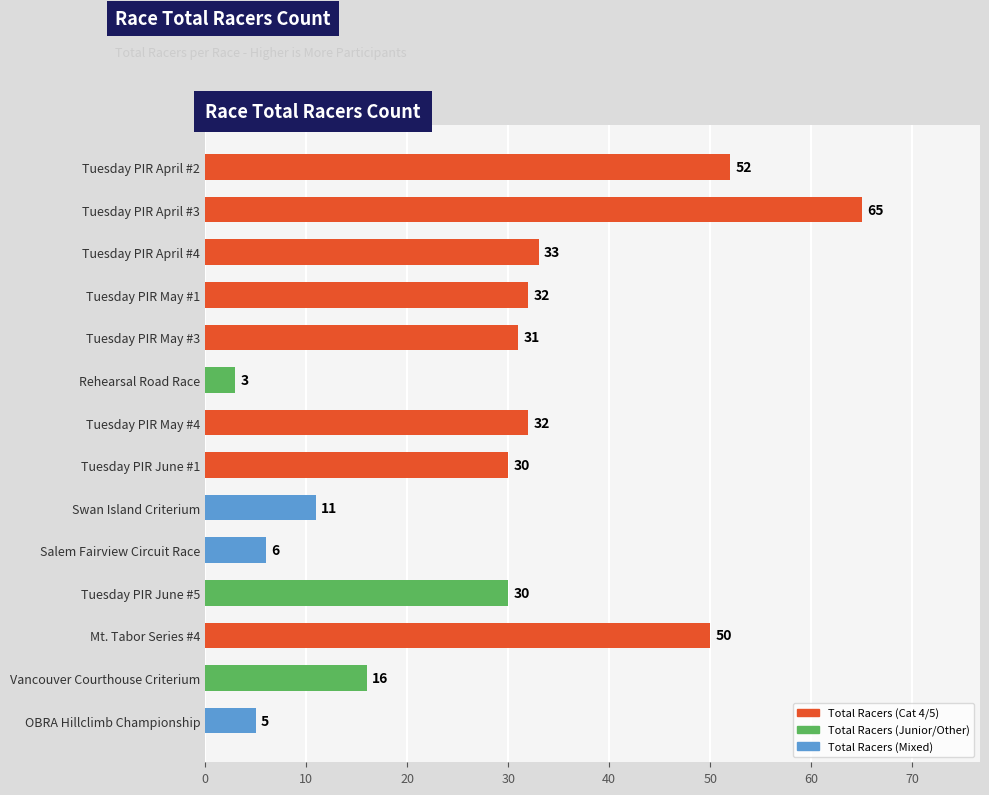

Are the bars horizontal?

Yes